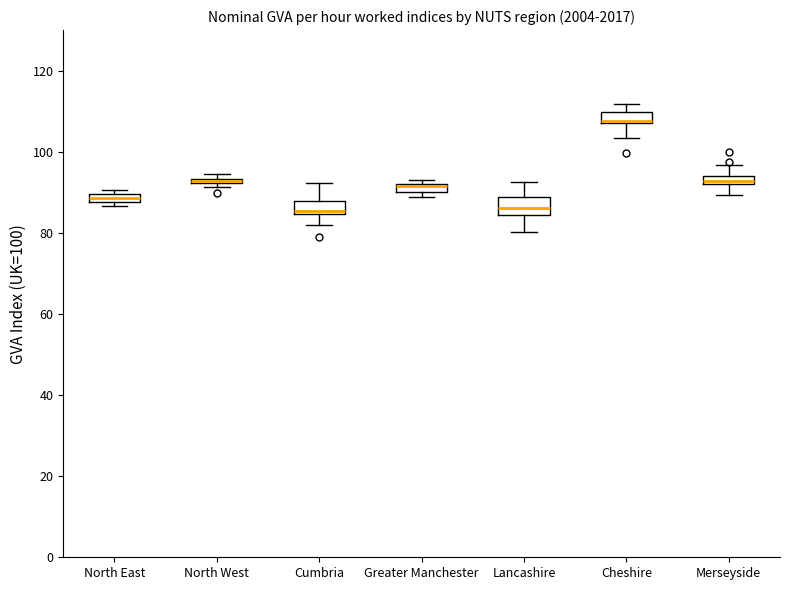

Where is the upper edge of the box for North West on the y-axis? The values are not printed on the chart, so give them approximately, as read against the axis.

94